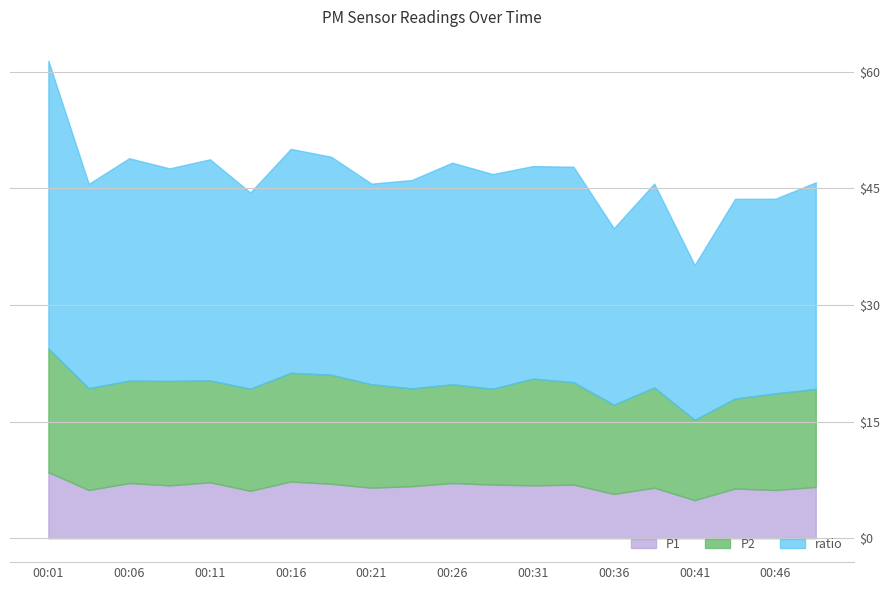

Which series has the largest total across all categories?

P1